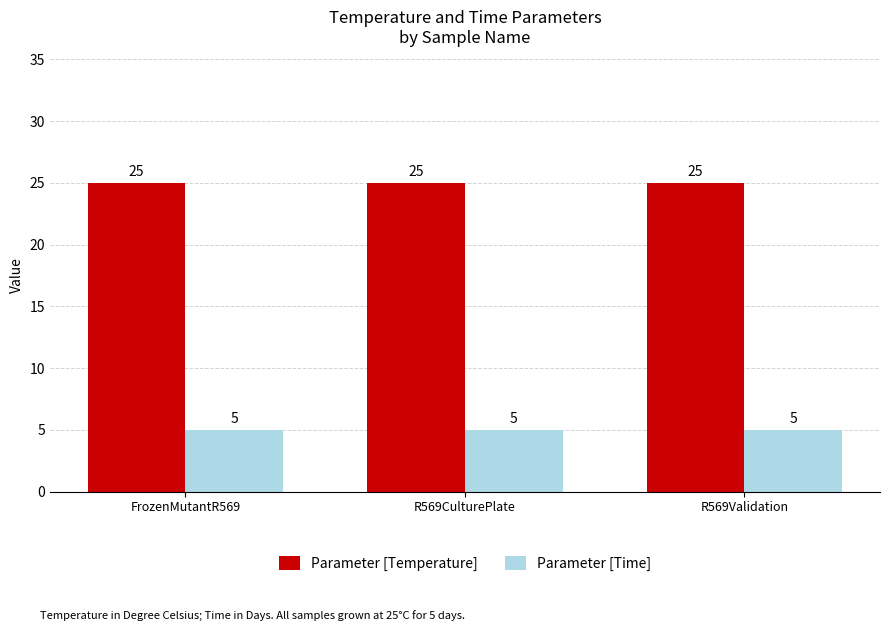

Reading right to left, extract all data points from this chart.

Parameter [Temperature]: R569Validation=25	R569CulturePlate=25	FrozenMutantR569=25
Parameter [Time]: R569Validation=5	R569CulturePlate=5	FrozenMutantR569=5